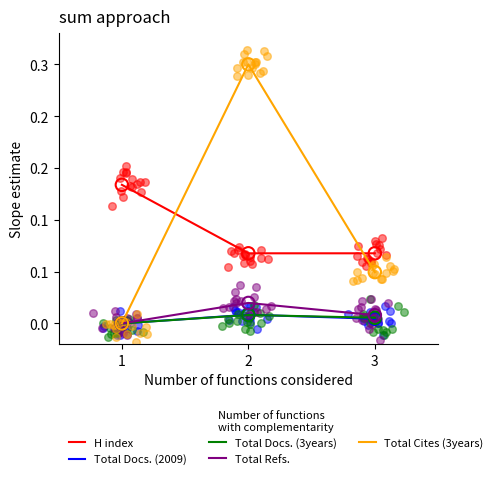

What is the total value across all series at 1?

0.1